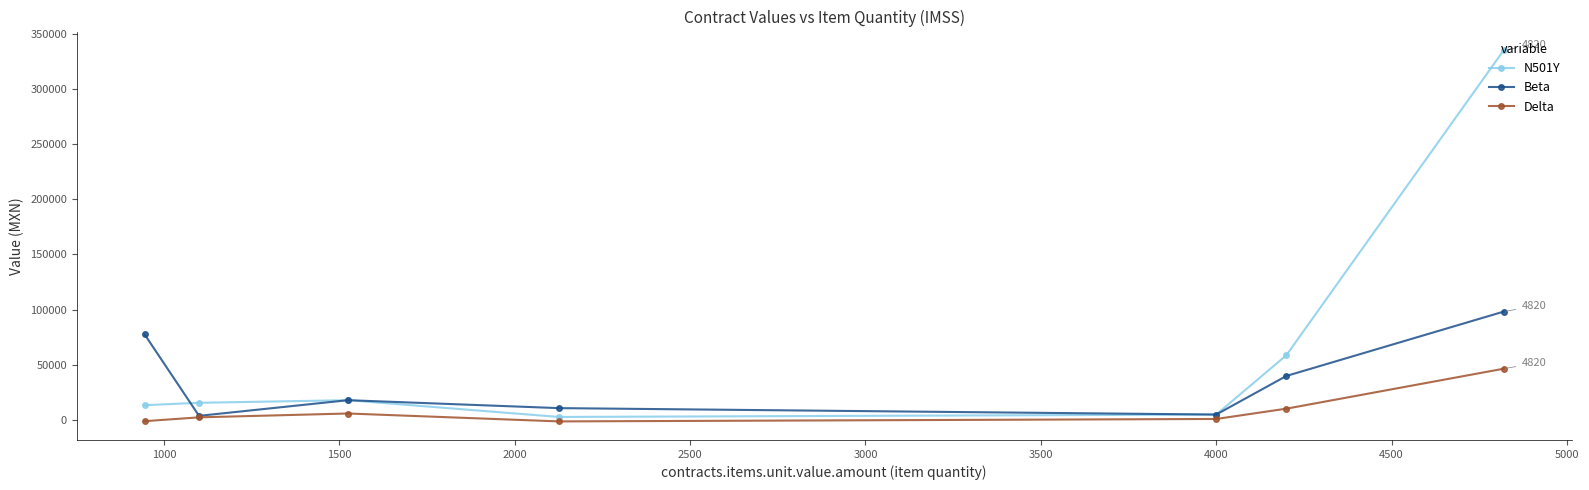

What is the difference between the second highest and minimum values in the Delta series?

11552.8